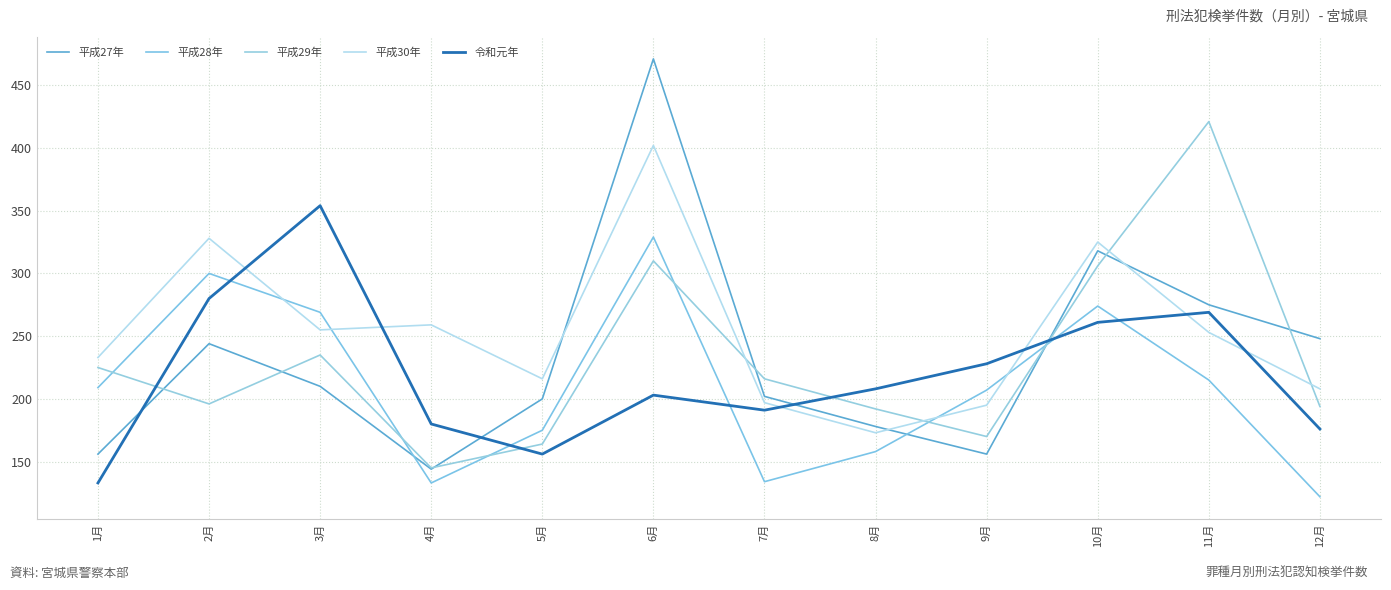

Reading right to left, what are all the values shown in this chart?

平成27年: 248	275	318	156	178	202	471	200	144	210	244	156
平成28年: 122	215	274	207	158	134	329	175	133	269	300	209
平成29年: 194	421	306	170	192	216	310	164	145	235	196	225
平成30年: 208	253	325	195	173	197	402	216	259	255	328	233
令和元年: 176	269	261	228	208	191	203	156	180	354	280	133